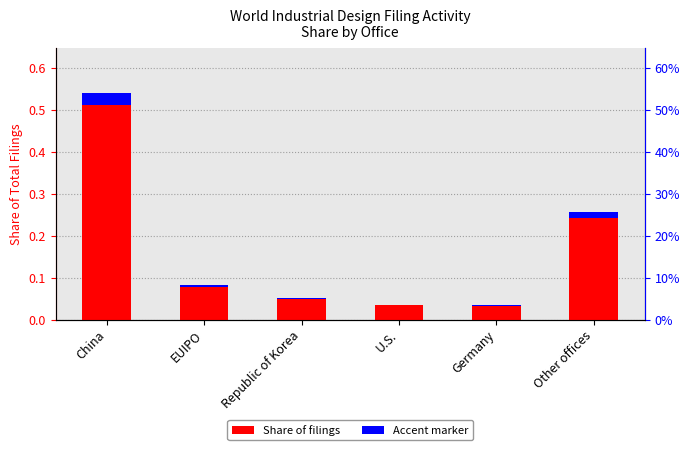

The value of Share of filings at China is 0.5. True or false?

True